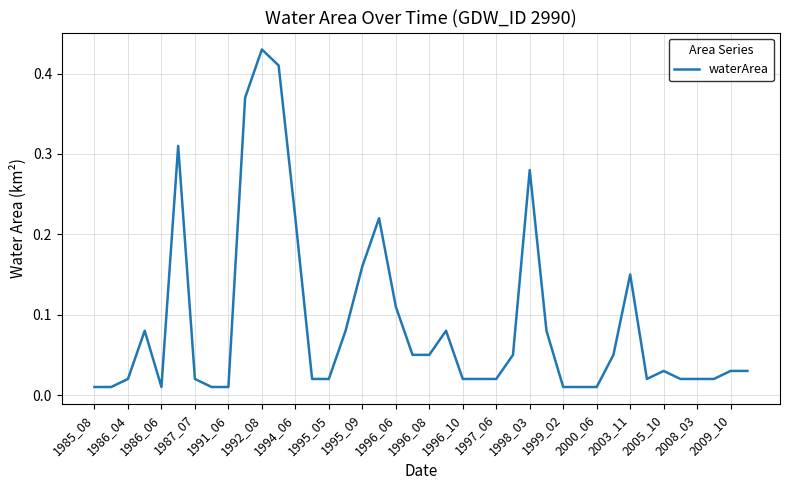

What is the difference between the second highest and second lowest values?

0.4